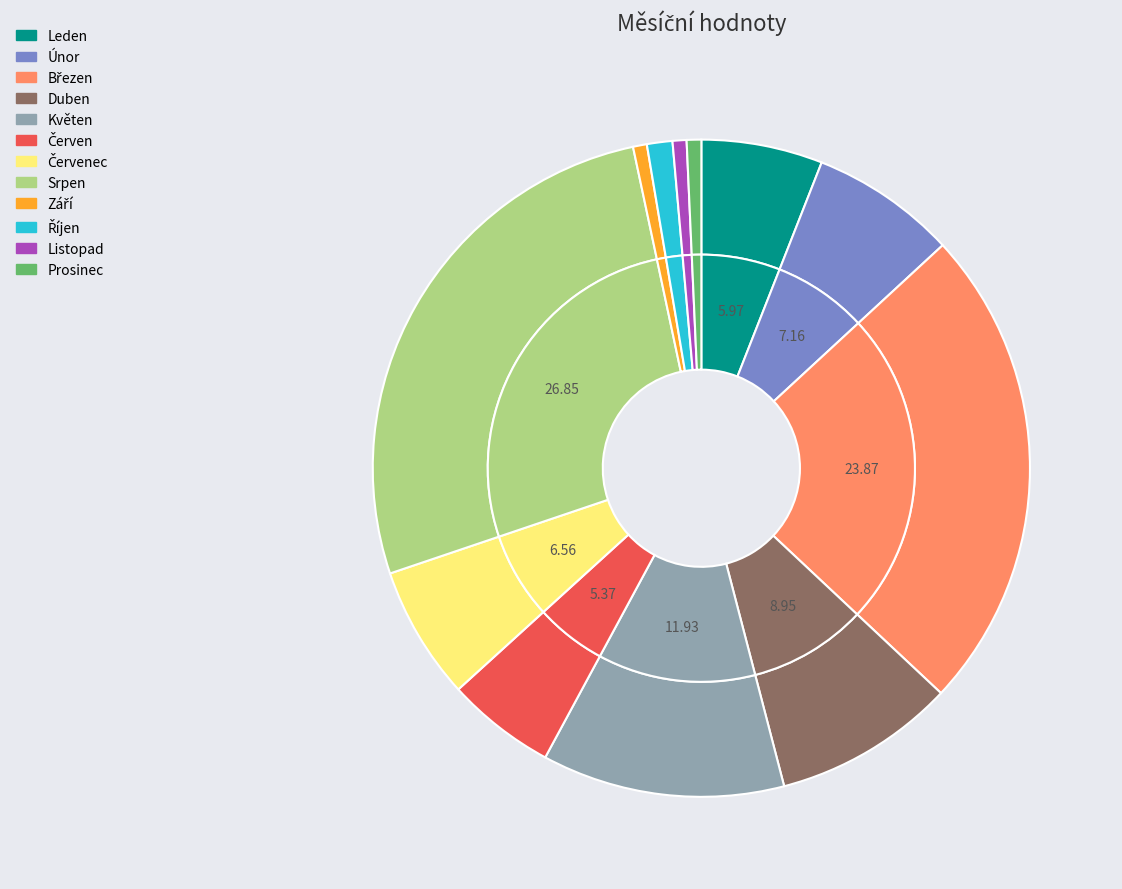

What percentage do Červen and Duben together represent?

14.3%